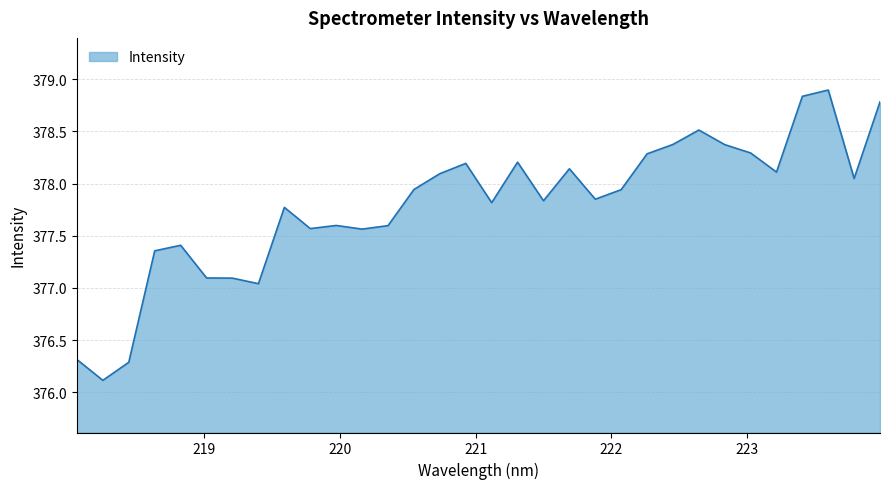

What is the difference between the maximum and minimum values?

2.8